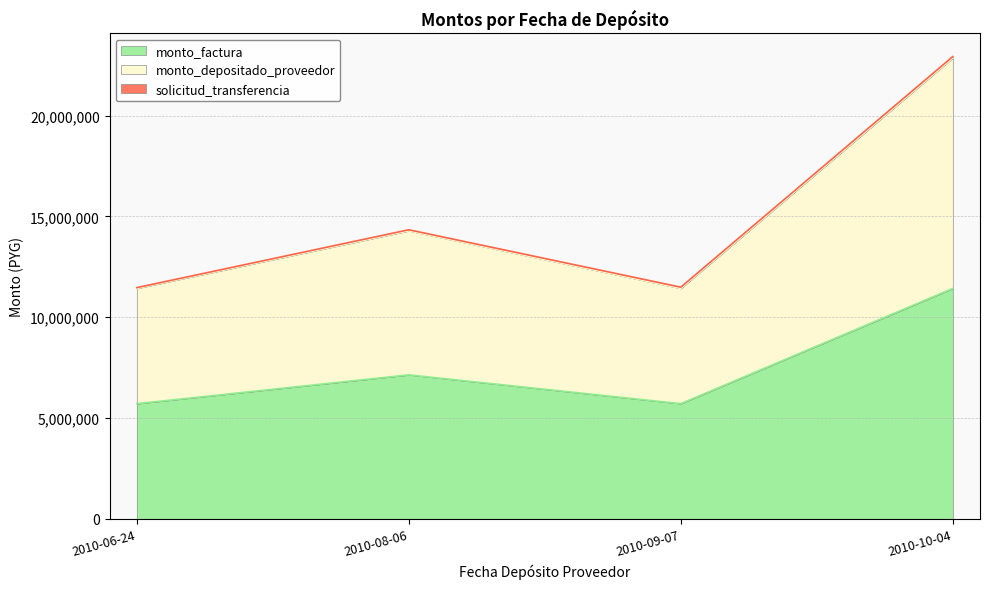

What is the maximum value for monto_factura?

11428560